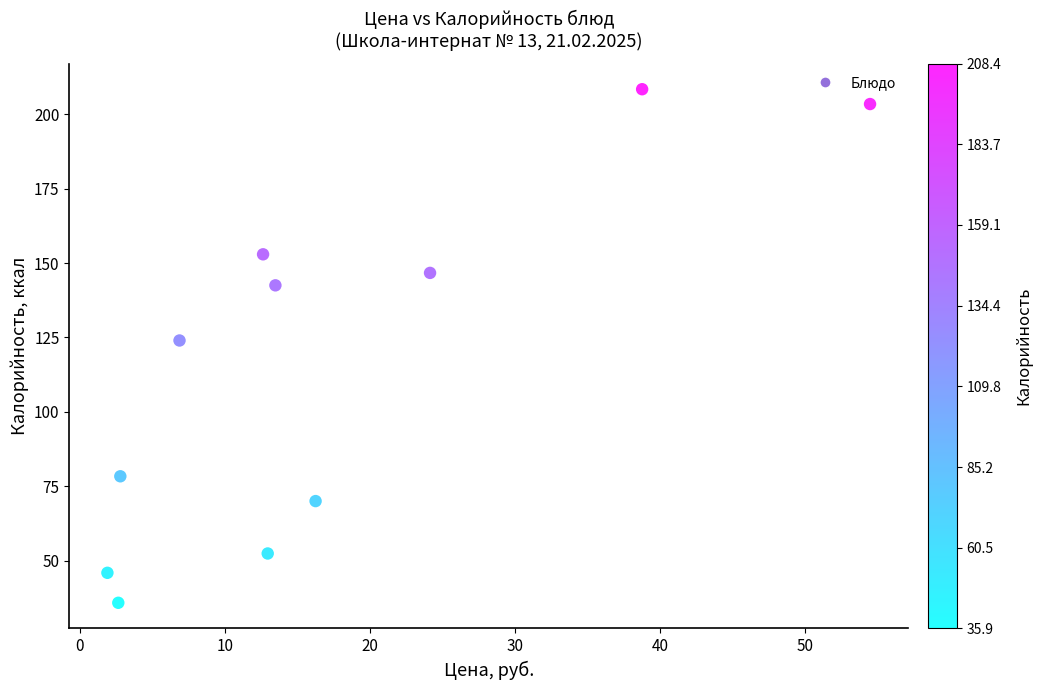

What is the average X value?

17.0